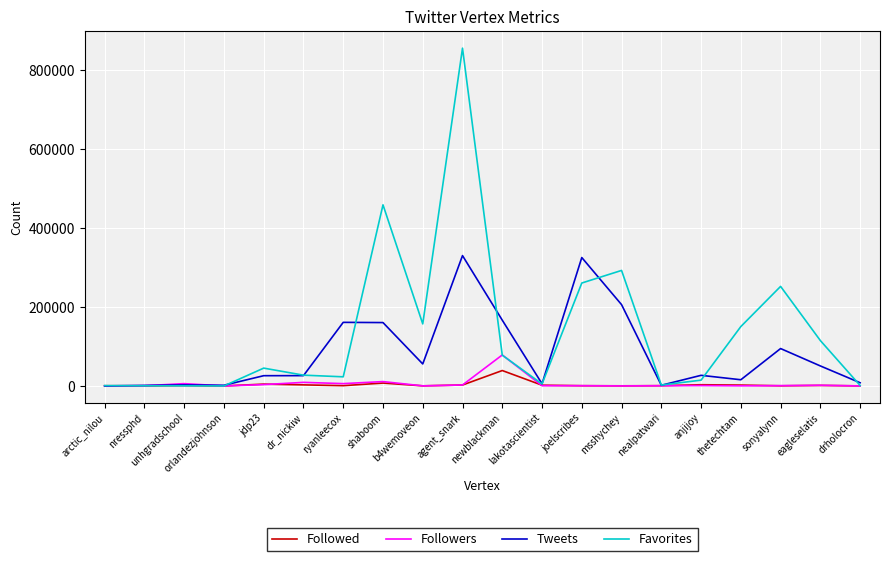

At which category is the sum across all series the highest?

agent_snark